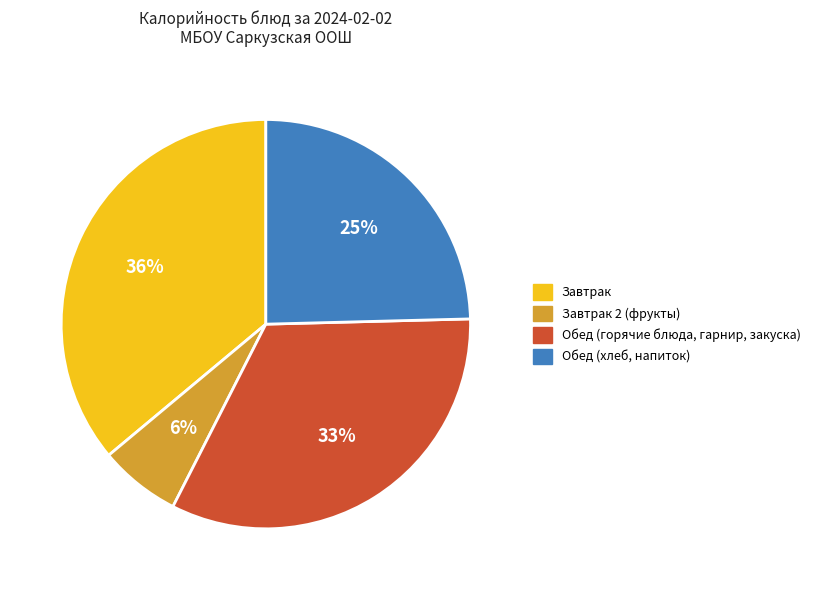

Which category has the smallest portion of the pie?

Завтрак 2 (фрукты)